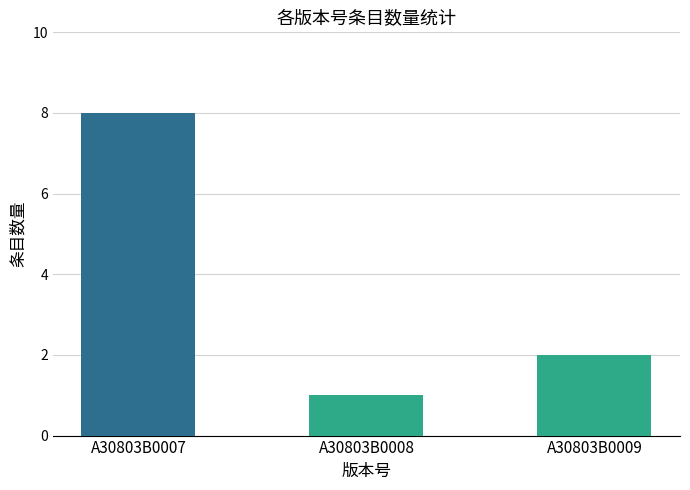

The value at A30803B0009 is 2. True or false?

True